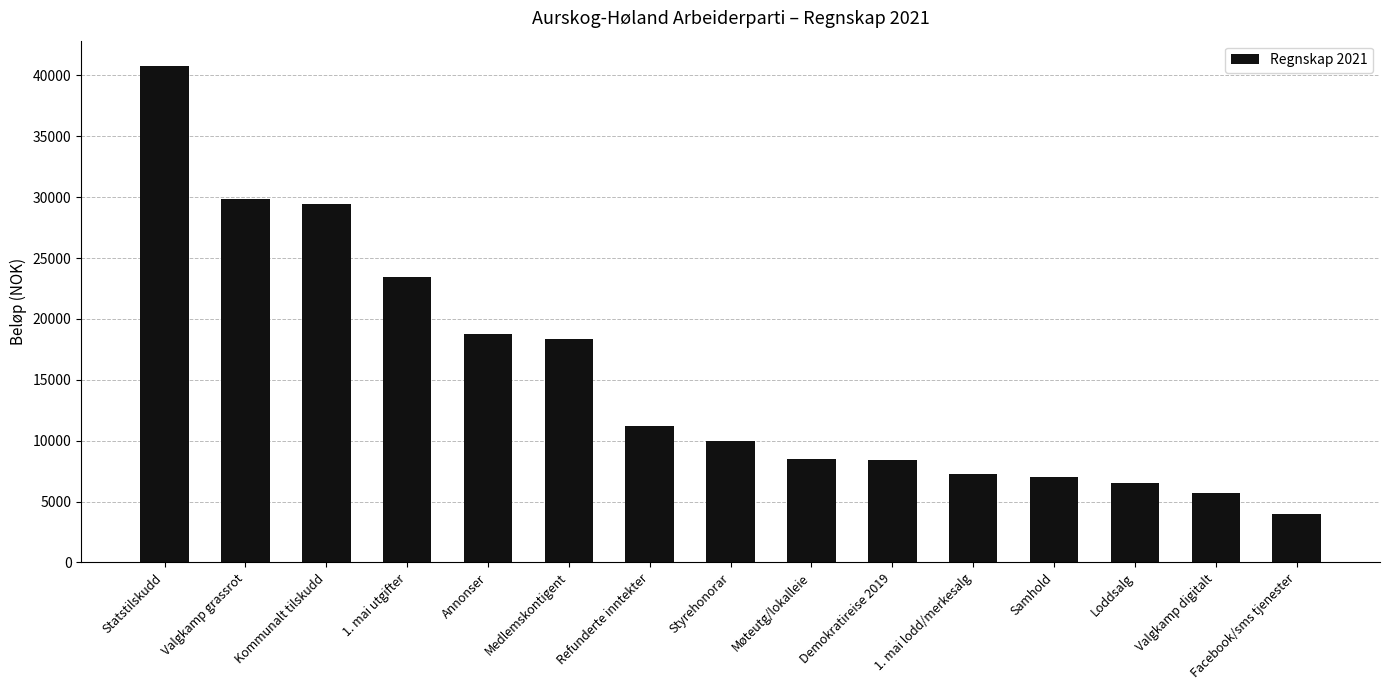

Where is the data nearest to the value 22382?

1. mai utgifter